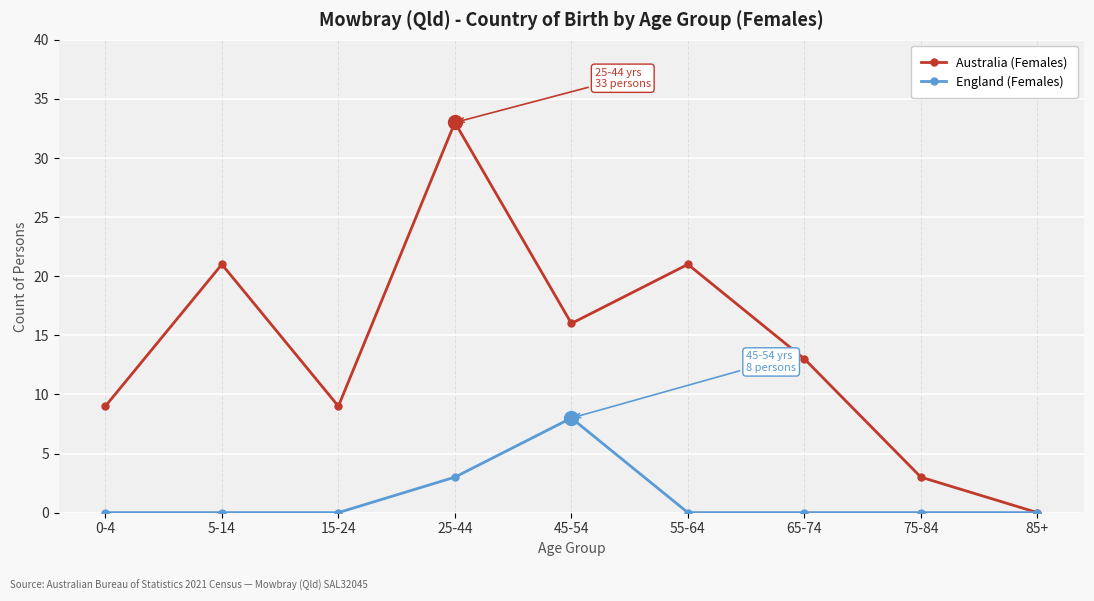

At which label is Australia (Females) closest to 16?

45-54